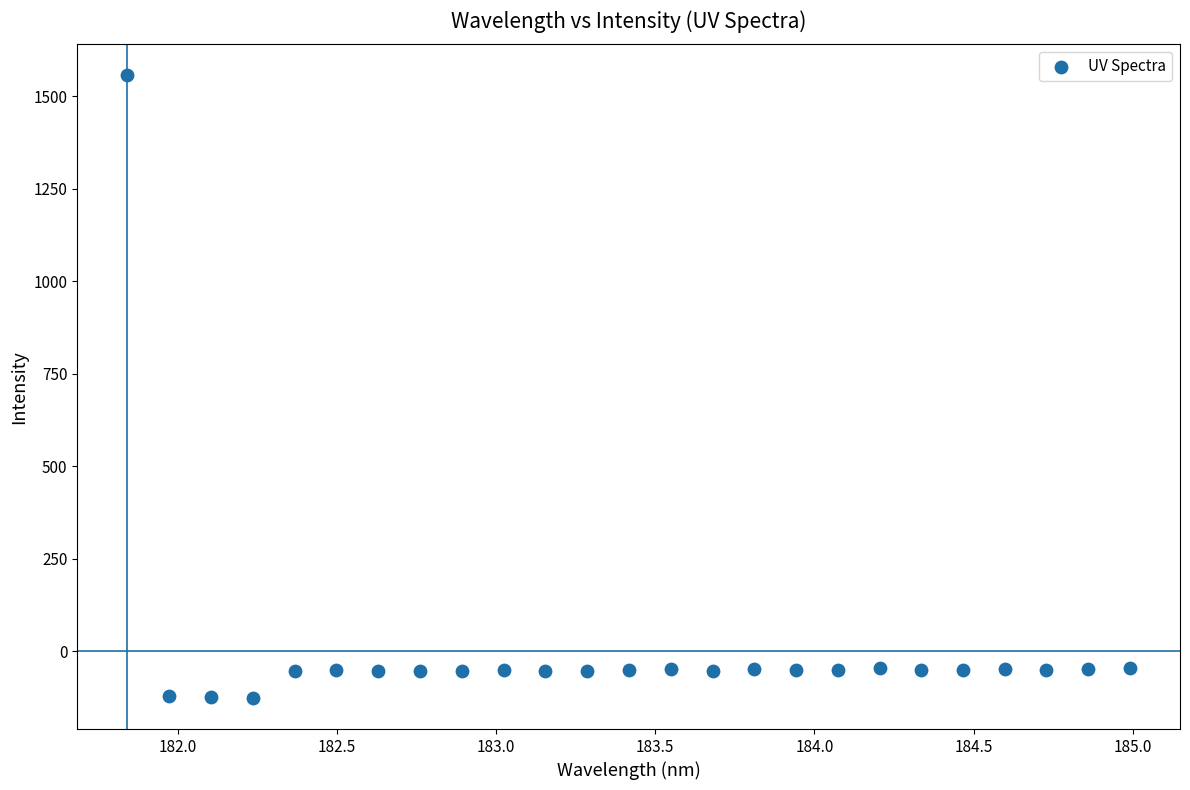

What is the range of X values (max minus min)?

3.1